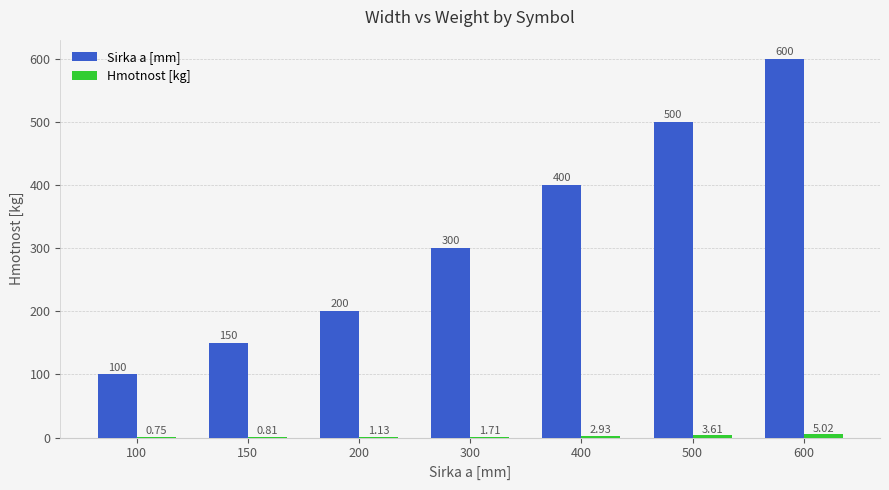

Between 100 and 200, which series saw the biggest shift?

Sirka a [mm]